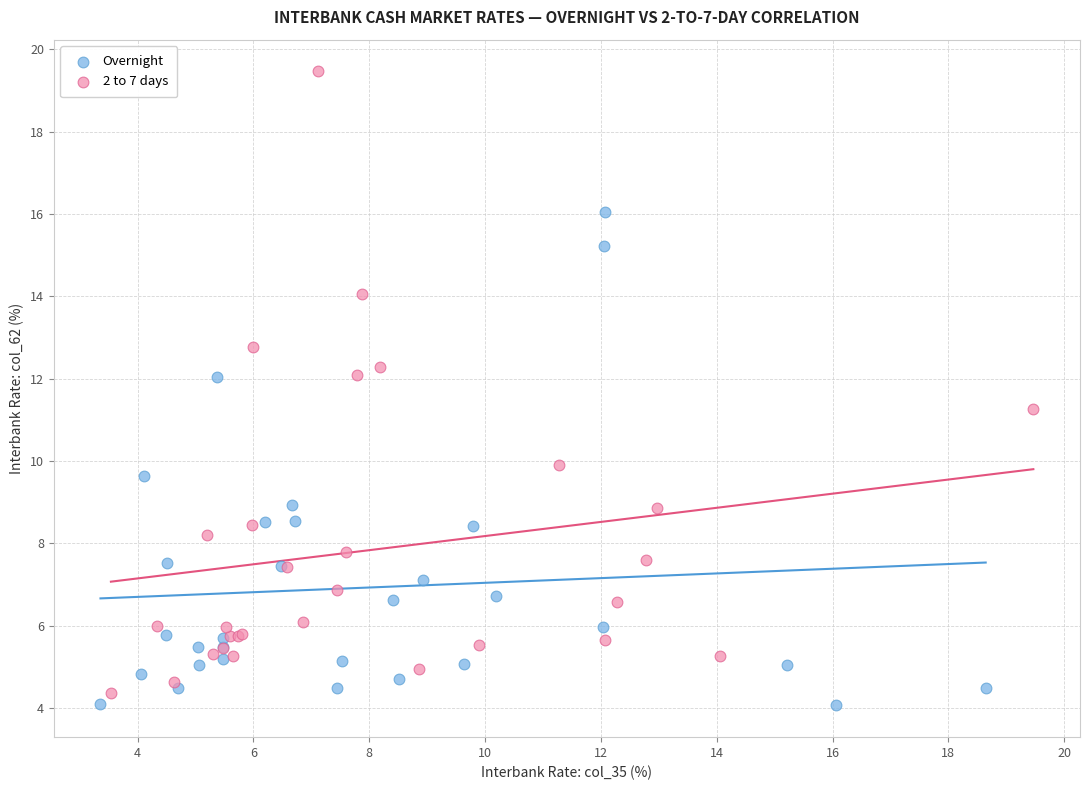

Which series has the widest spread of Y values?

2 to 7 days